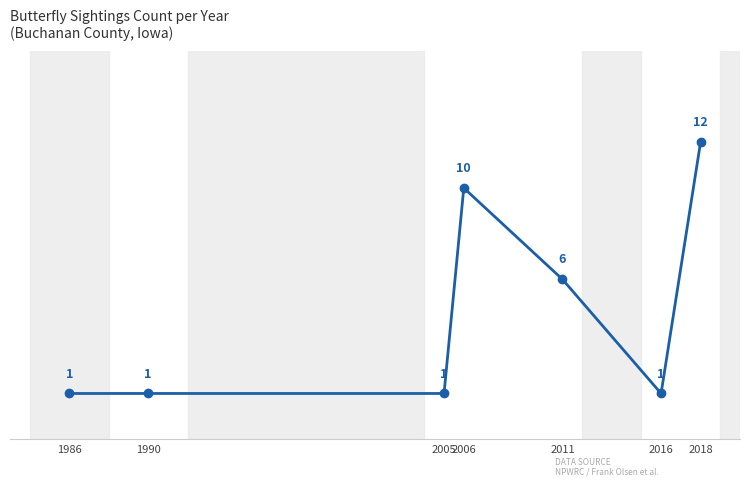

True or false: the data has more than 1 interior local peaks.

False